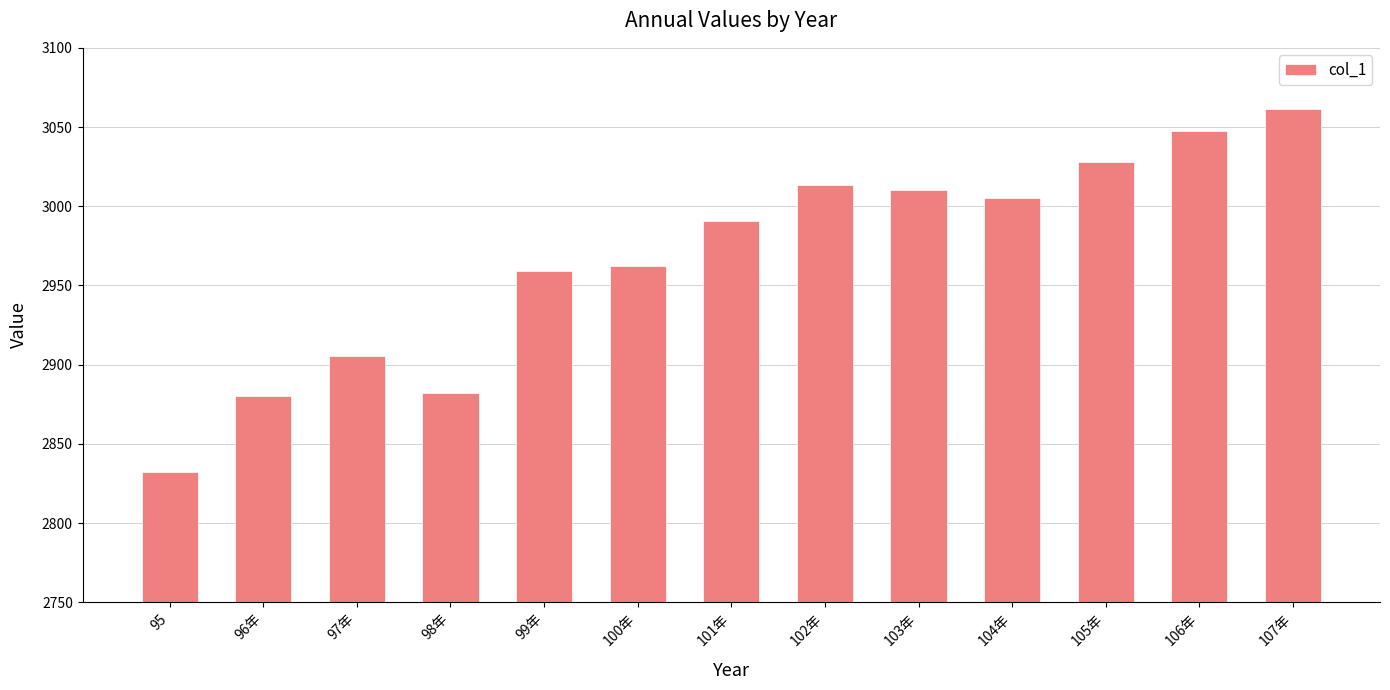

What is the sum of all values?

38577.6